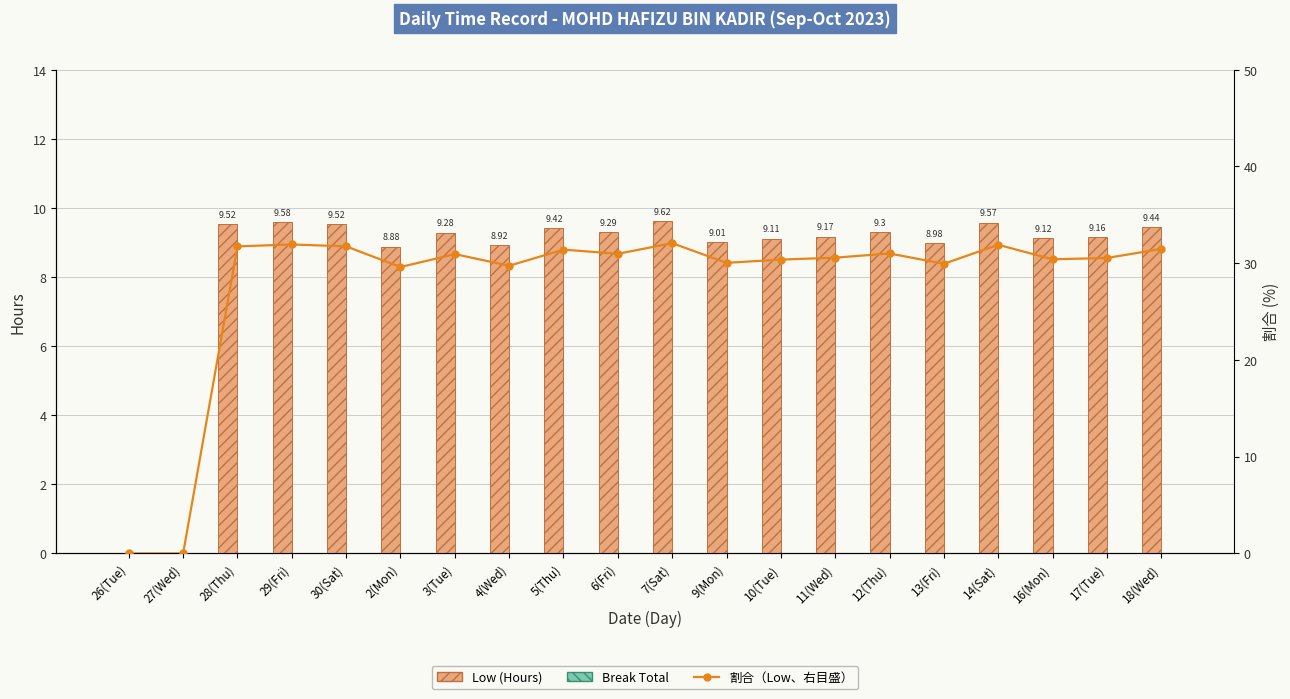

True or false: 割合（Low、右目盛） has a value of 0.0 at 26(Tue).

True